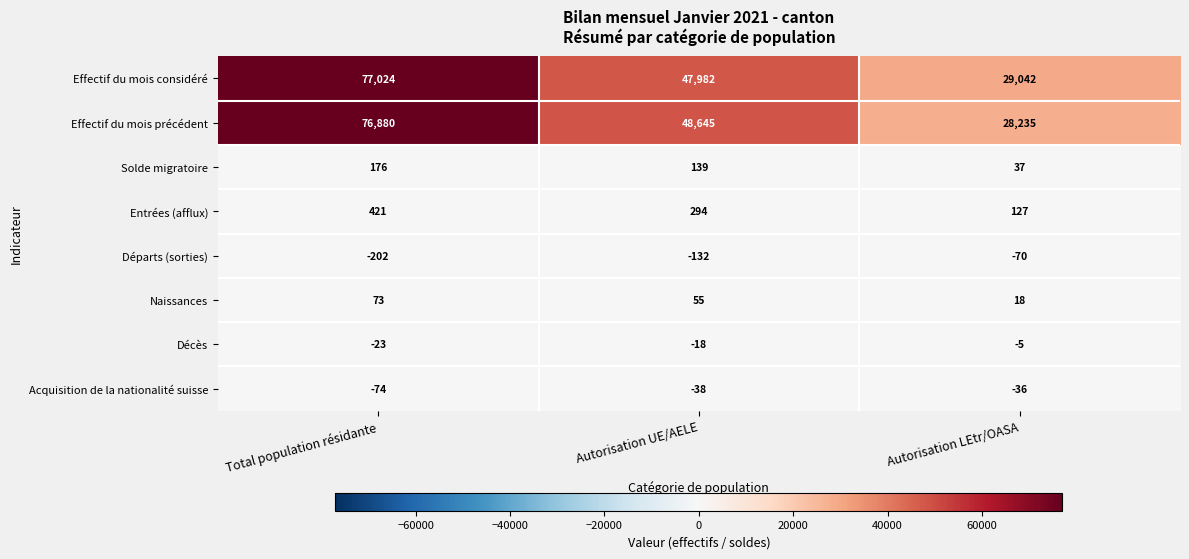

How many data points in Acquisition de la nationalité suisse are above -38?

1